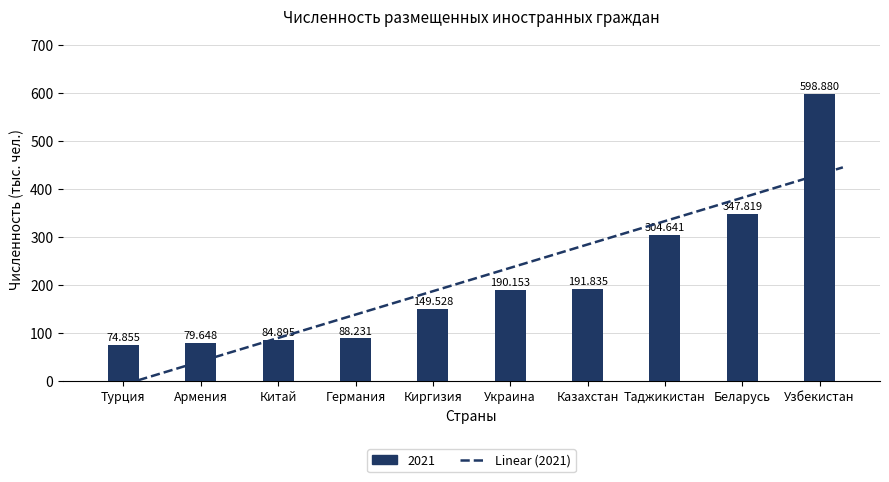

What is the smallest value displayed?

74.9